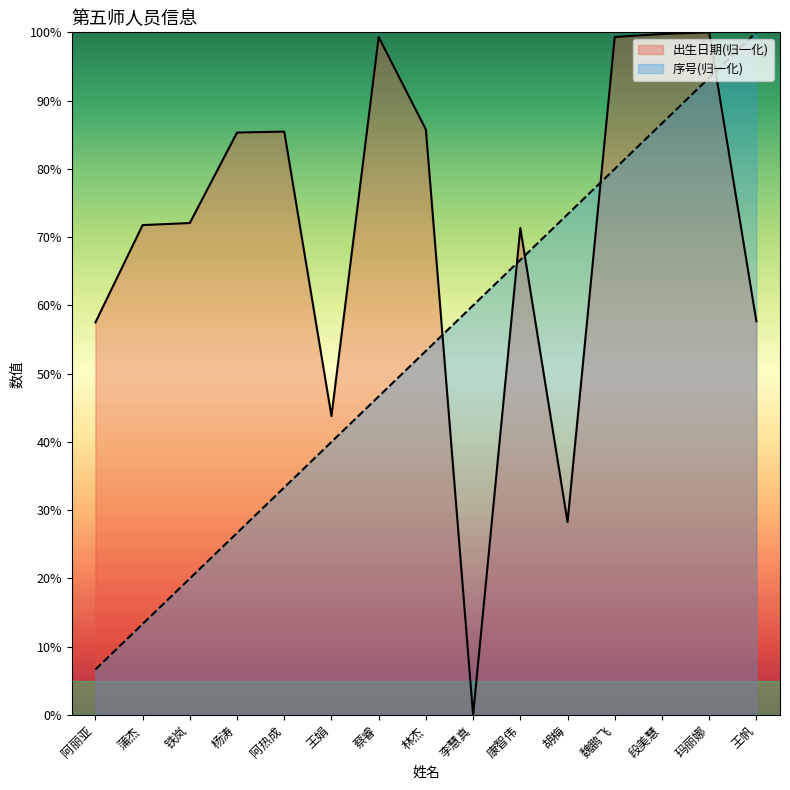

Rank the series by their maximum value, from lowest to highest.

出生日期, 序号